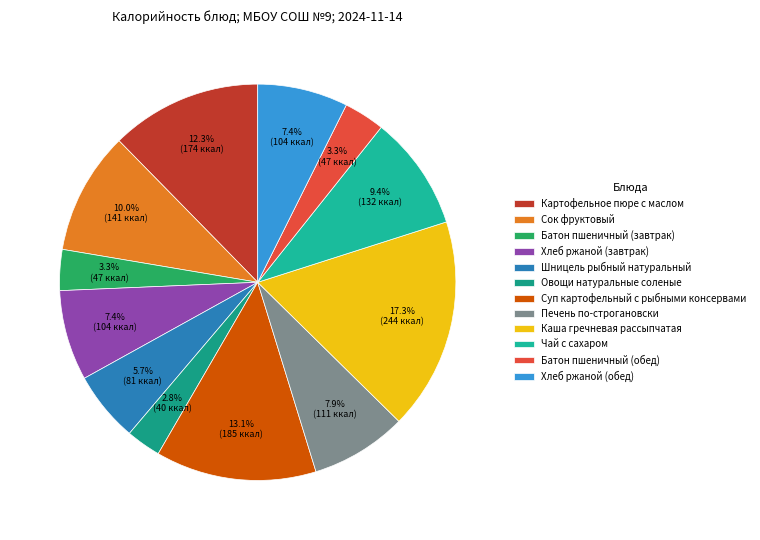

To the nearest percent, what is the combined percentage of Батон пшеничный (обед) and Хлеб ржаной (завтрак)?

11%